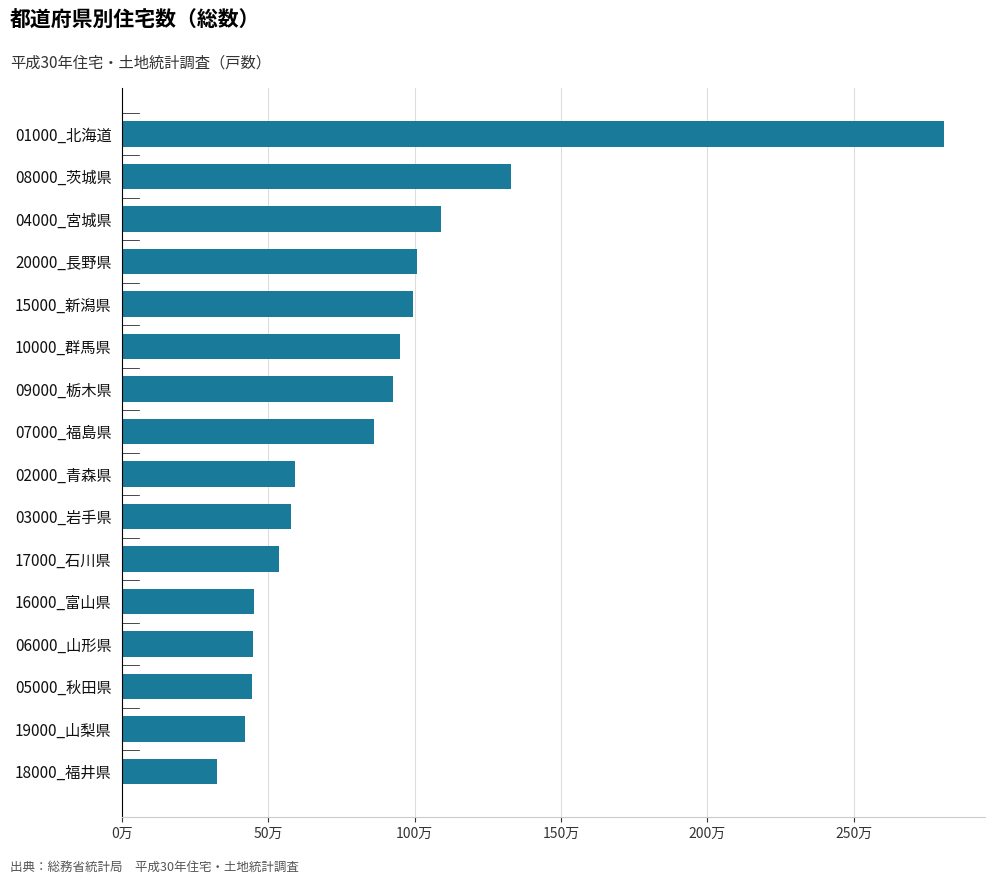

Does the chart contain any negative values?

No